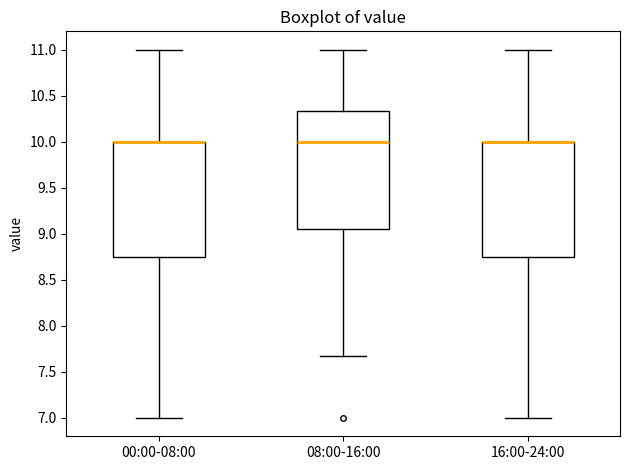

Reading left to right, transcribe this box plot: for each box, give where its median line is, the range the box spans, and where its two whiskers end, as read against the y-axis. The values are not printed on the chart, so give them approximately, as read against the axis.

00:00-08:00: median 10.00 (drawn on the box's upper edge), box 8.75 to 10.00, whiskers 7.00 to 11.00
08:00-16:00: median 10.00, box 9.05 to 10.35, whiskers 7.65 to 11.00
16:00-24:00: median 10.00 (drawn on the box's upper edge), box 8.75 to 10.00, whiskers 7.00 to 11.00